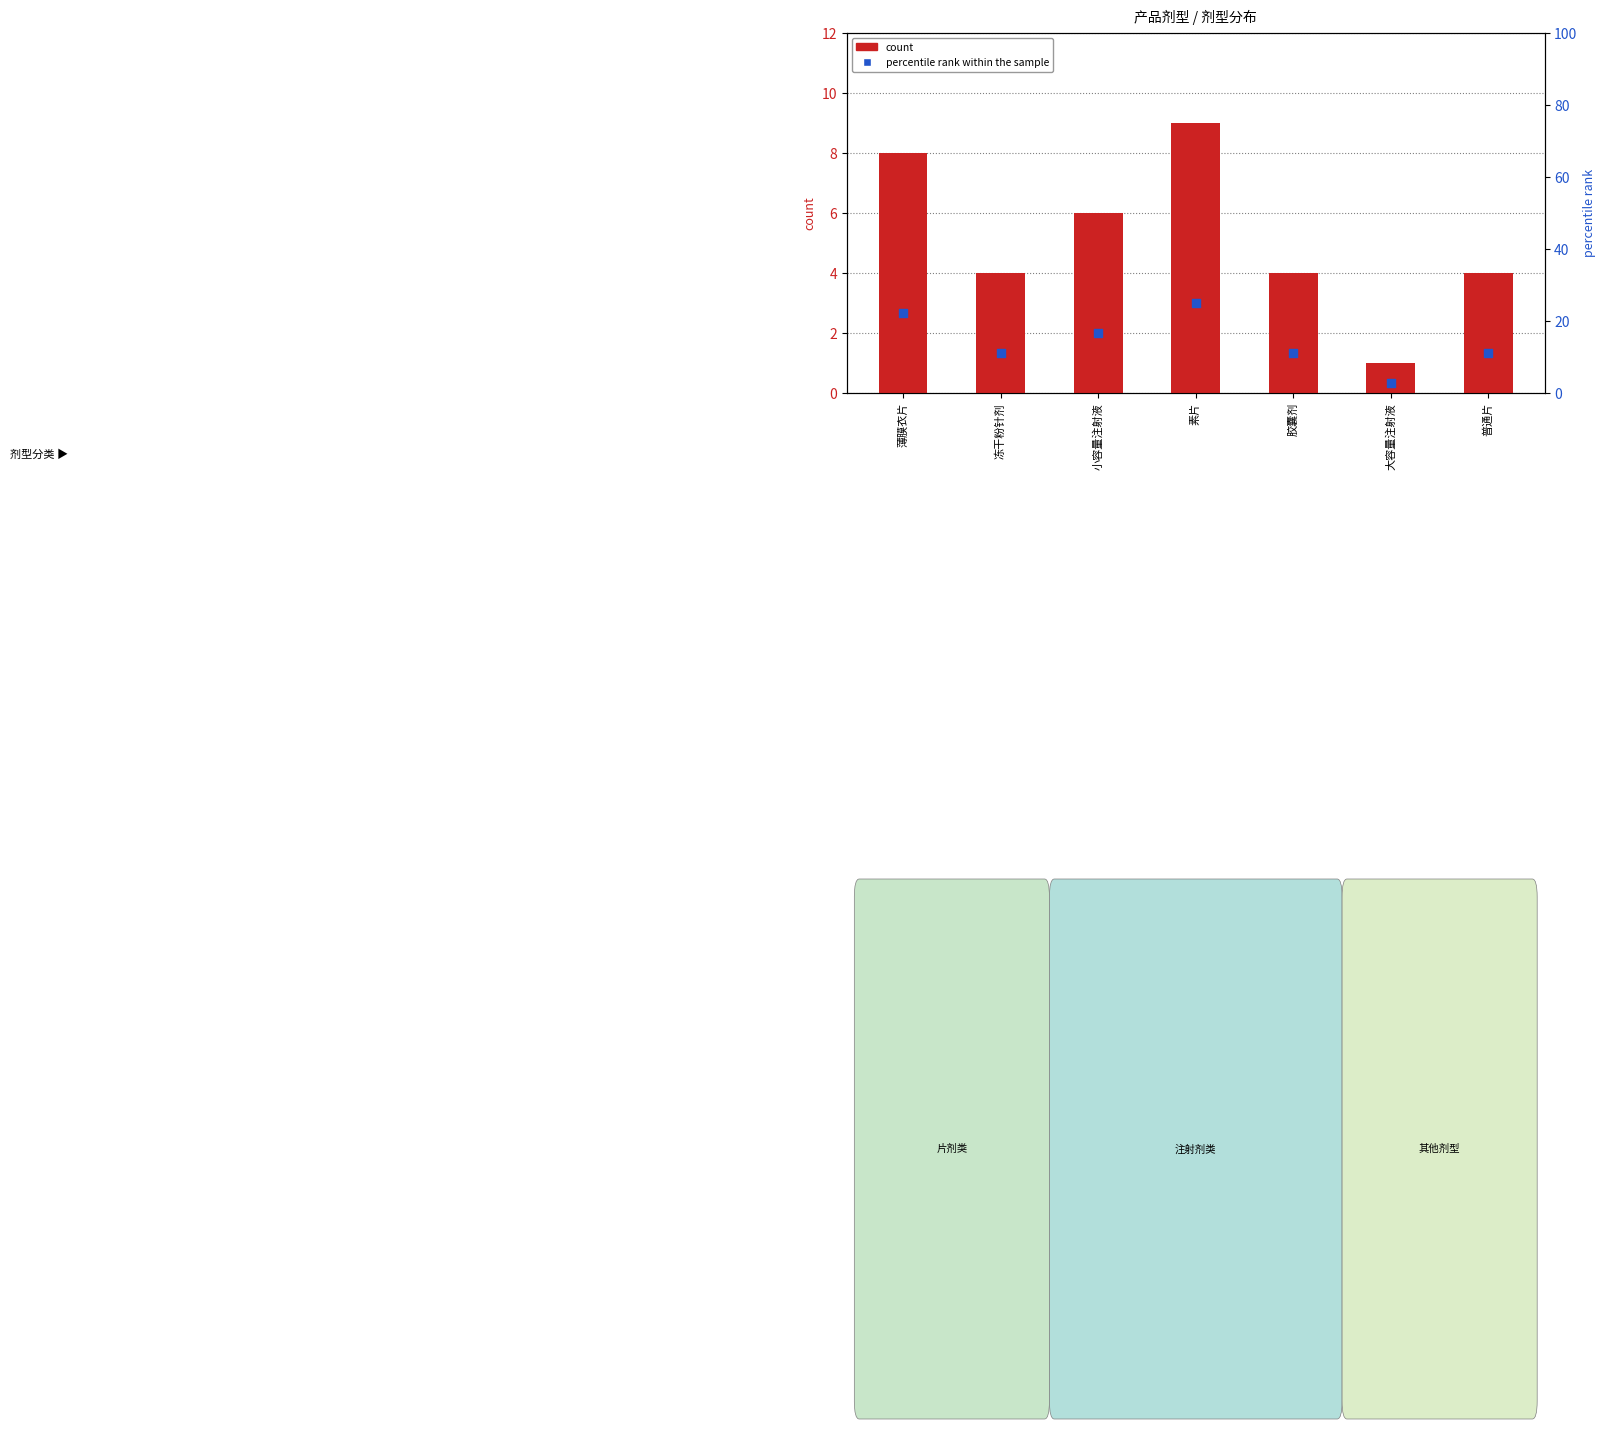

Which series contains the lowest Y value?

count